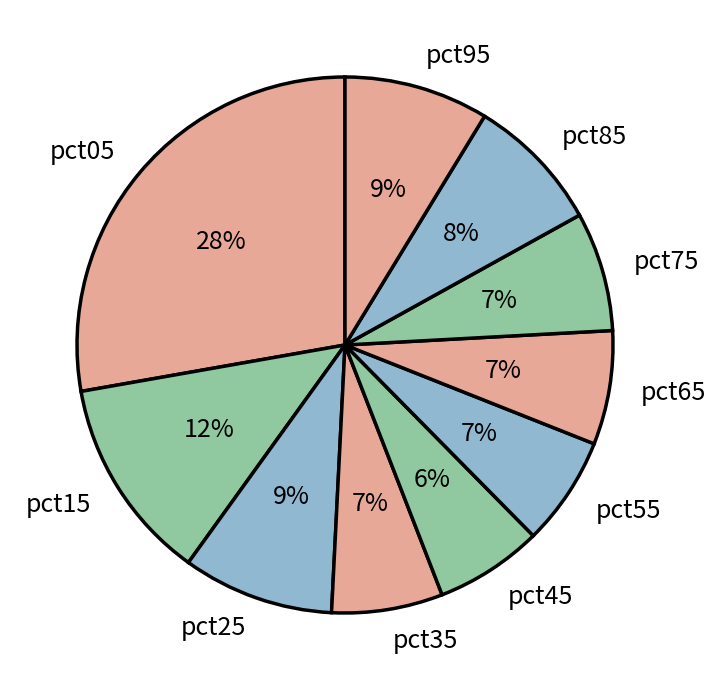

Is it true that pct25 is 9% of the pie?

True